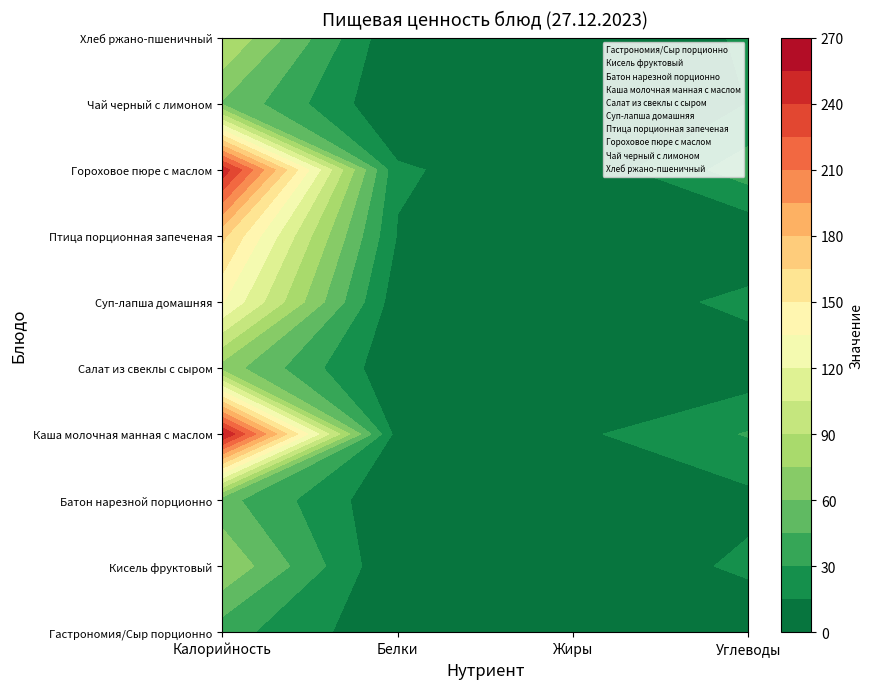

Which series changed the most between Белки and Жиры?

Гороховое пюре с маслом